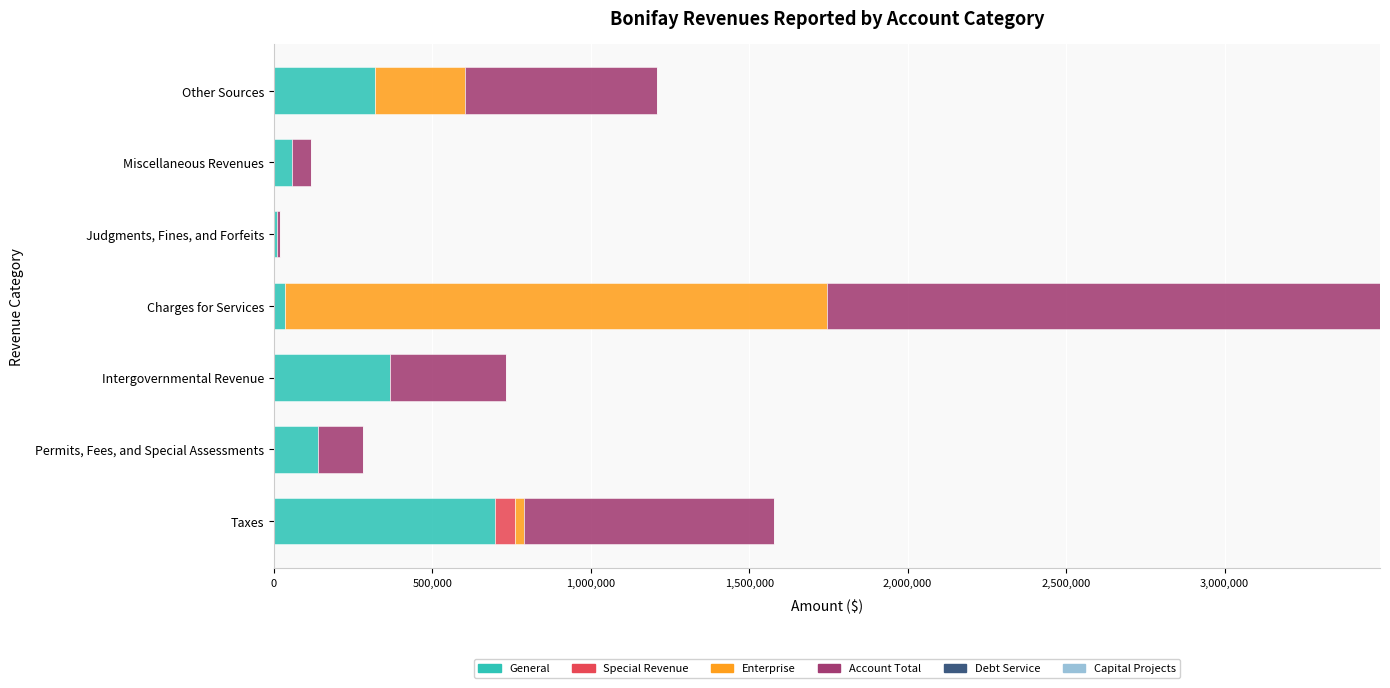

What is the total value across all series at Intergovernmental Revenue?

731054